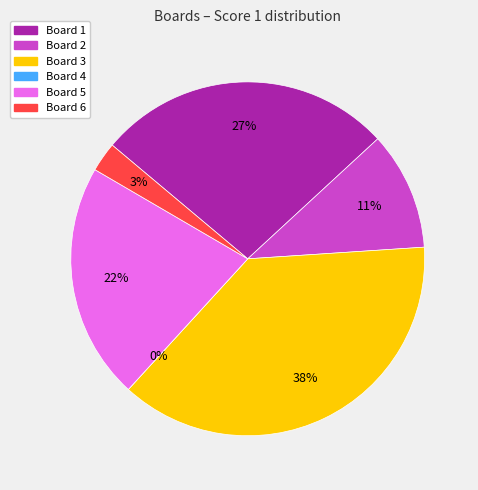

Is there any slice that represents more than half of the pie?

No